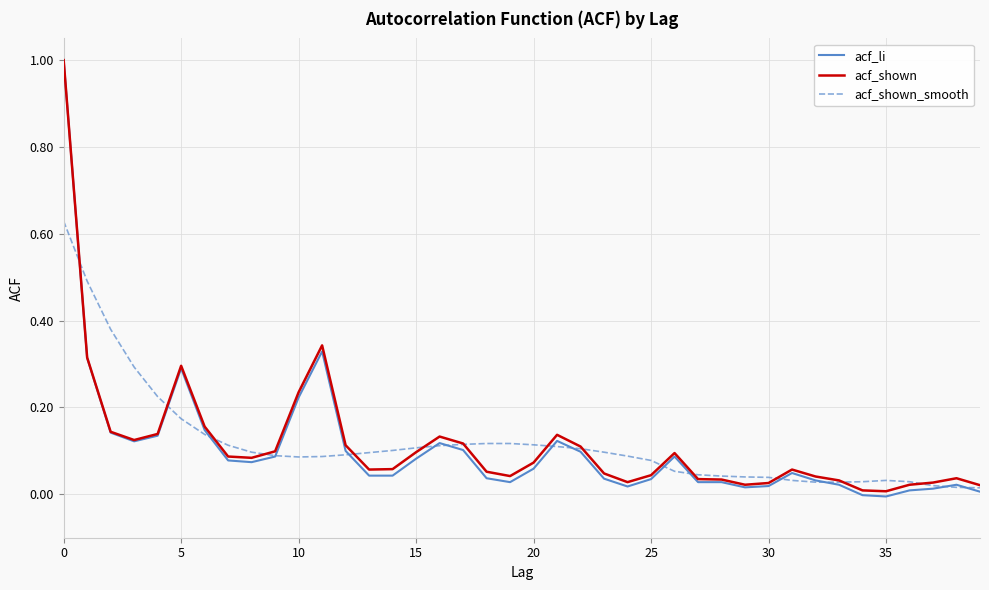

What is the maximum value for acf_shown?

1.0